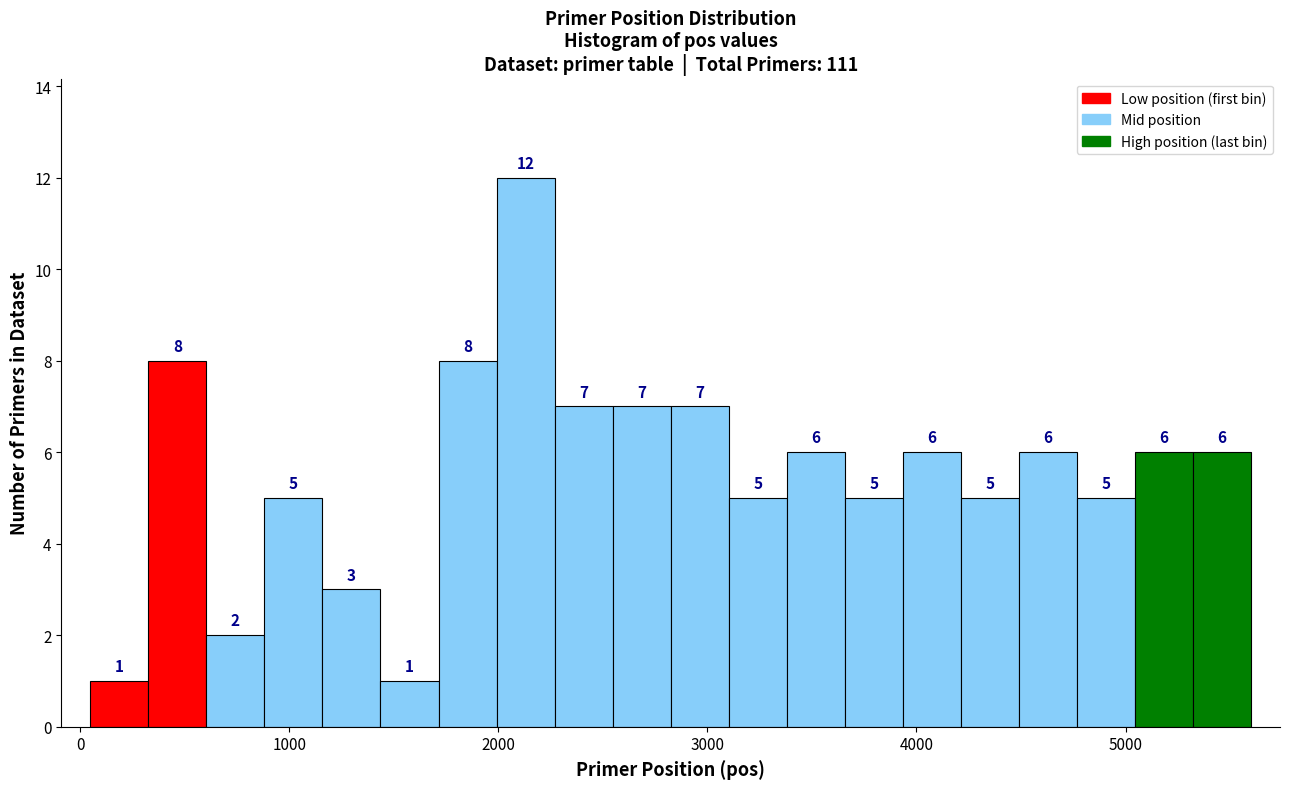

Around what value on the x-axis is the tallest bar? Give the approximate position of its centre, as read against the axis.

2100